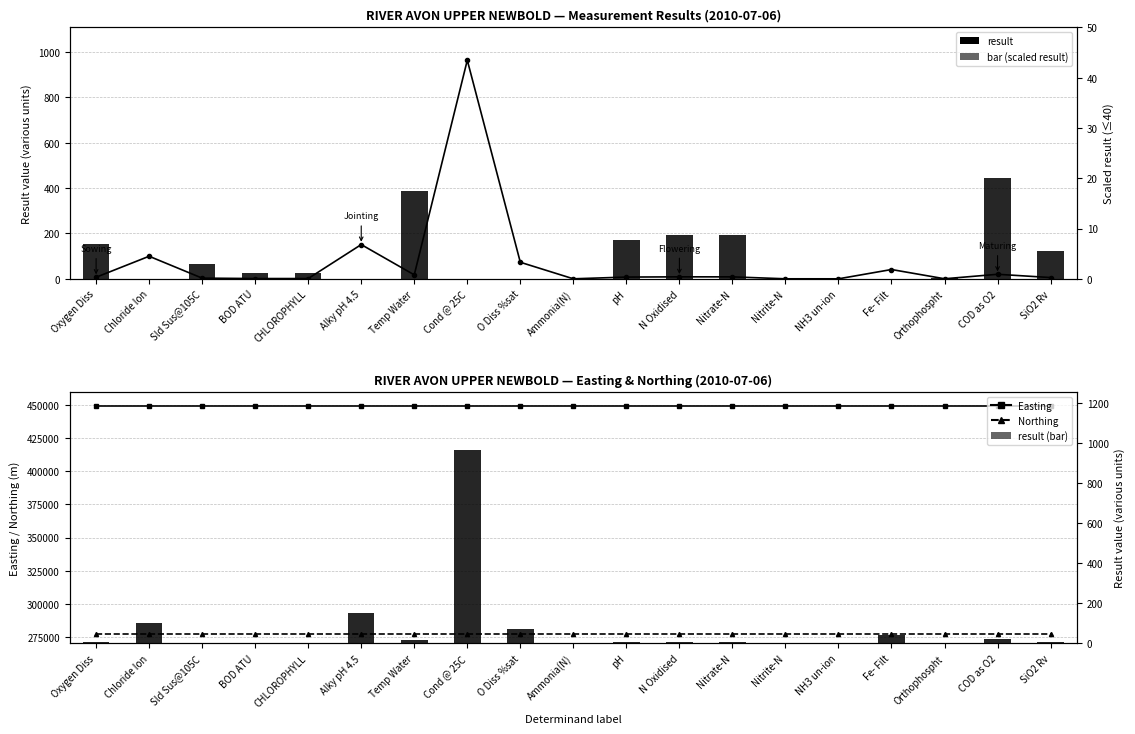

At which category is the sum across all series the highest?

Cond @ 25C